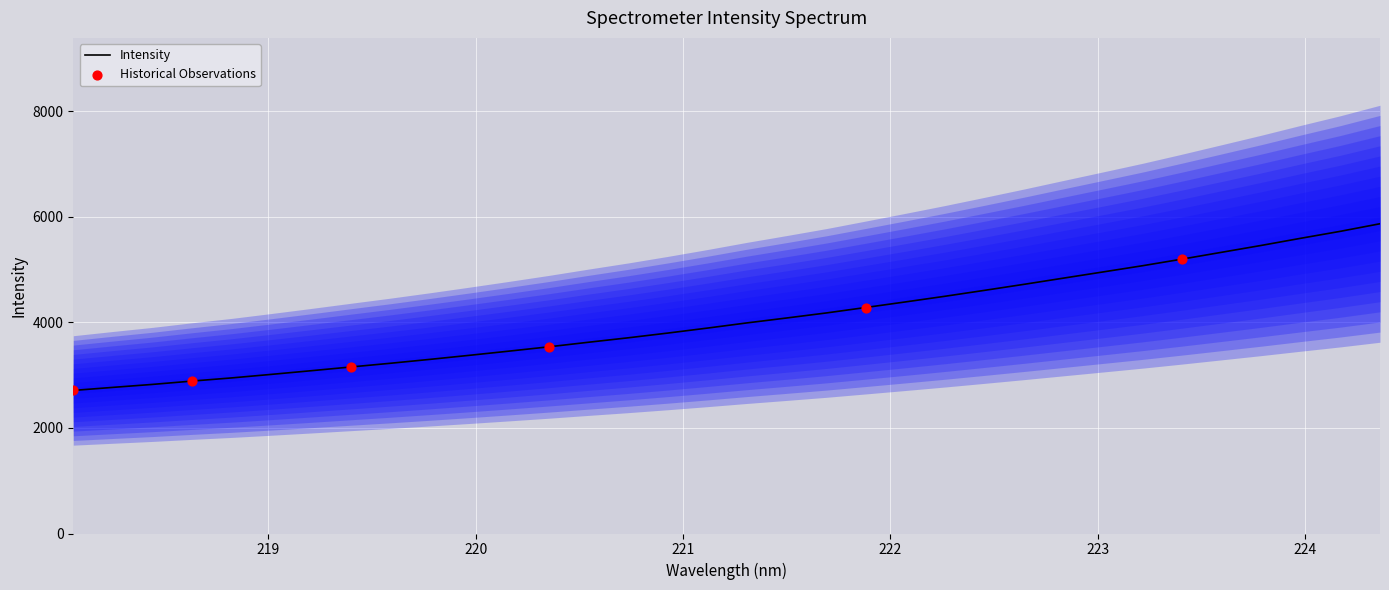

What is the maximum value for Intensity?

5866.0